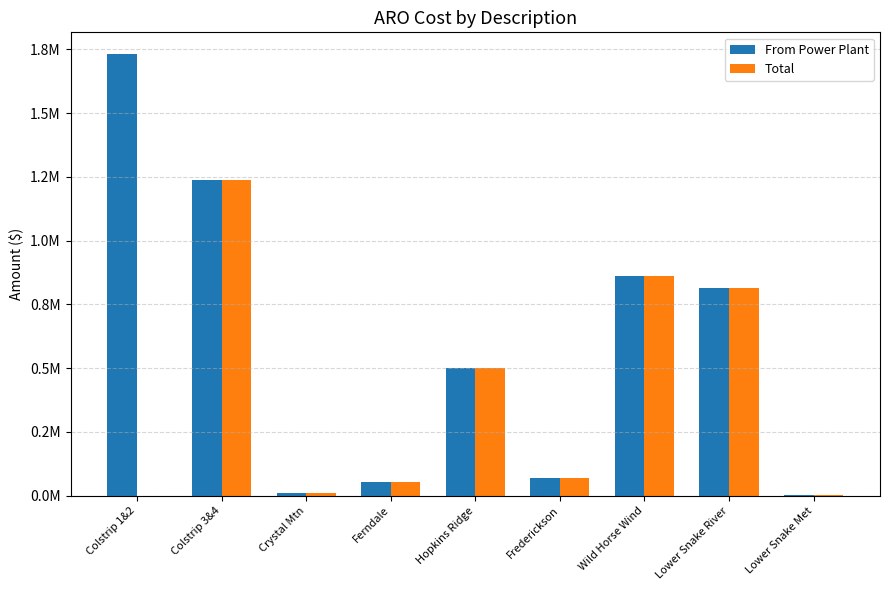

Are the bars grouped side by side (vs. stacked)?

Yes